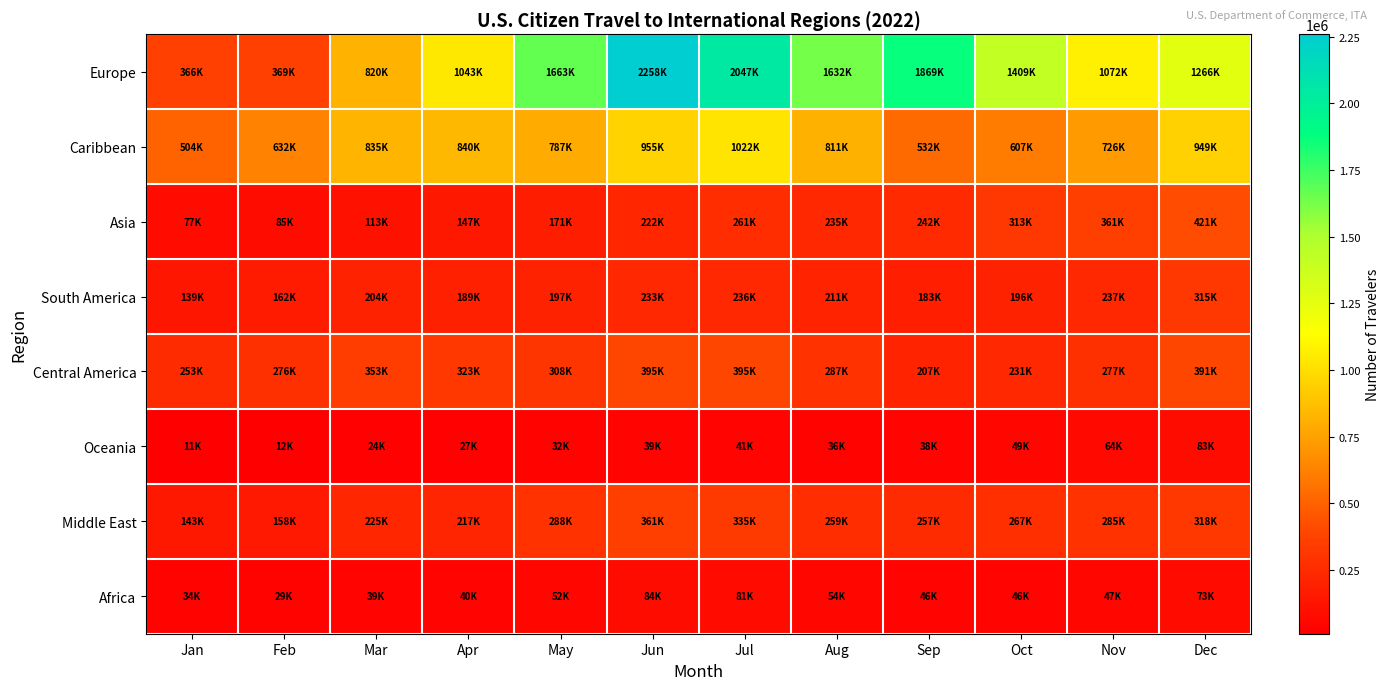

What is the maximum value shown in the chart?

2258863